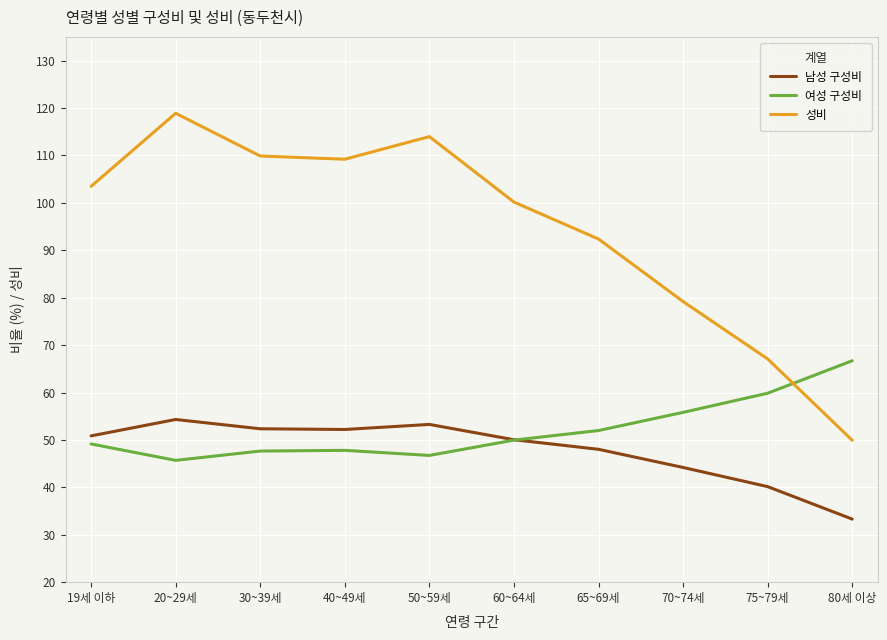

Read the 성비 value at 19세 이하.

103.5